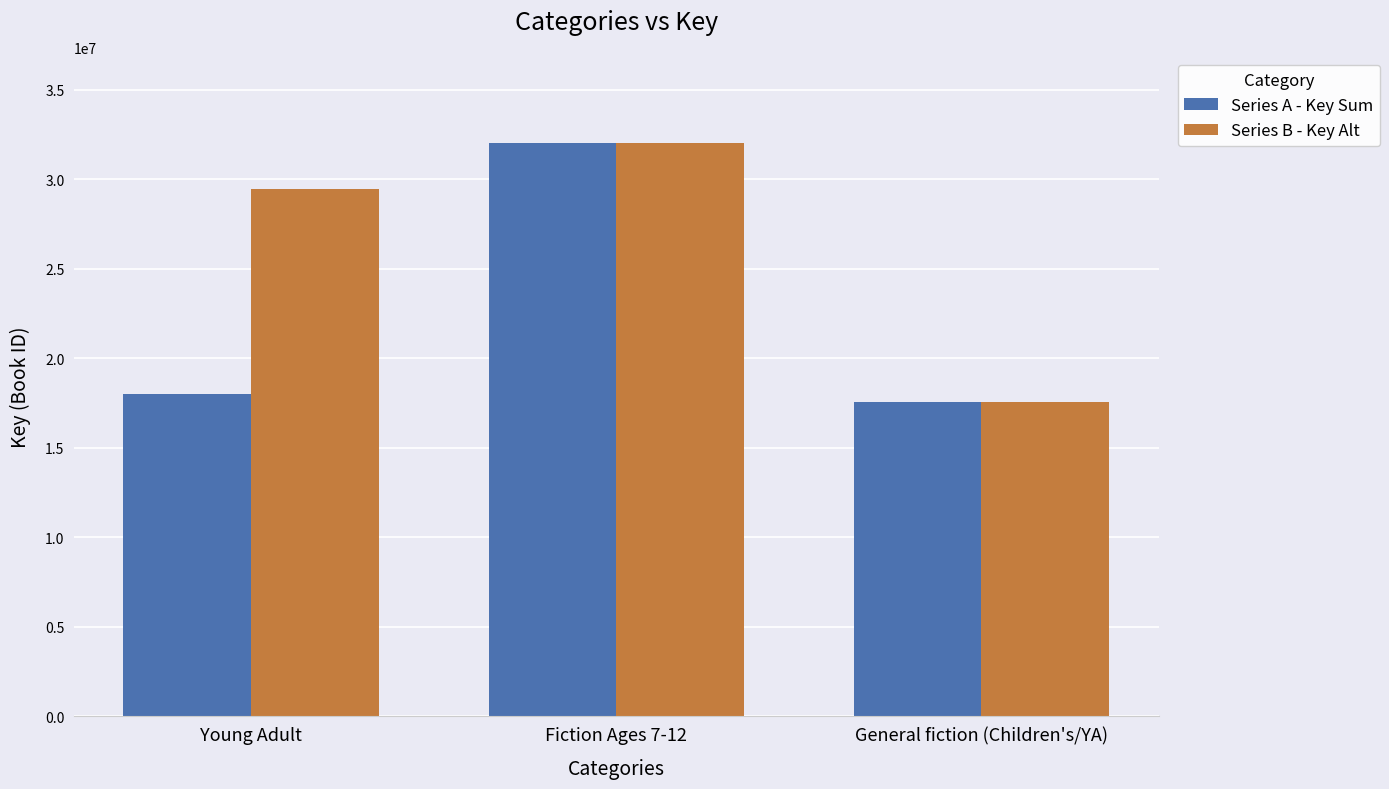

Reading right to left, transcribe all the data shown in this chart.

Series A - Key Sum: General fiction (Children's/YA)=17574673	Fiction Ages 7-12=32034762	Young Adult=18019492
Series B - Key Alt: General fiction (Children's/YA)=17574673	Fiction Ages 7-12=32034762	Young Adult=29440913